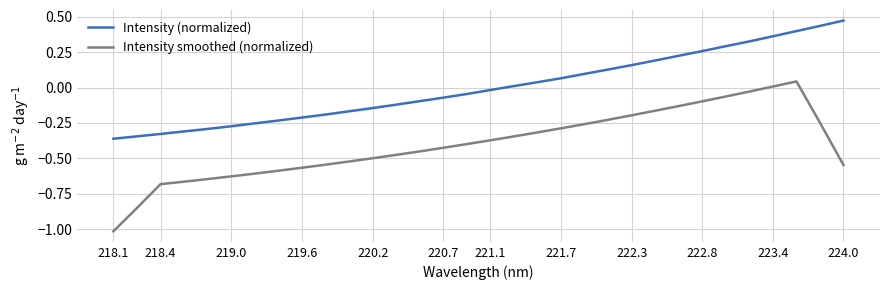

What is the smallest value displayed?

-1.0